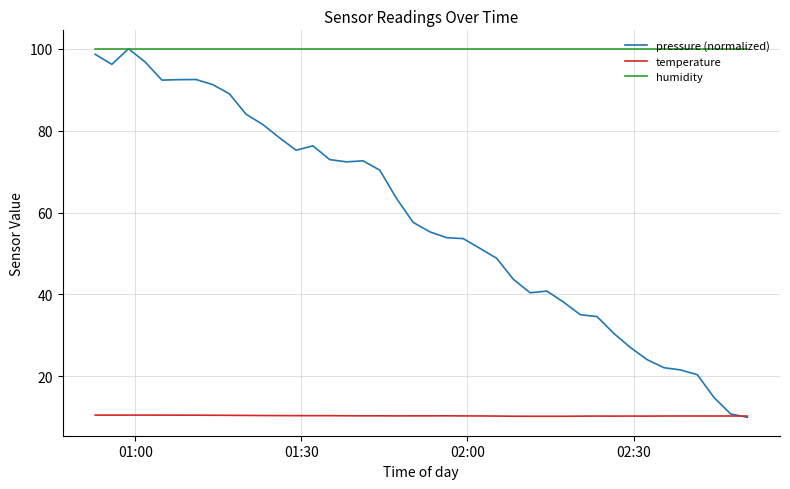

Which series has the largest total across all categories?

humidity